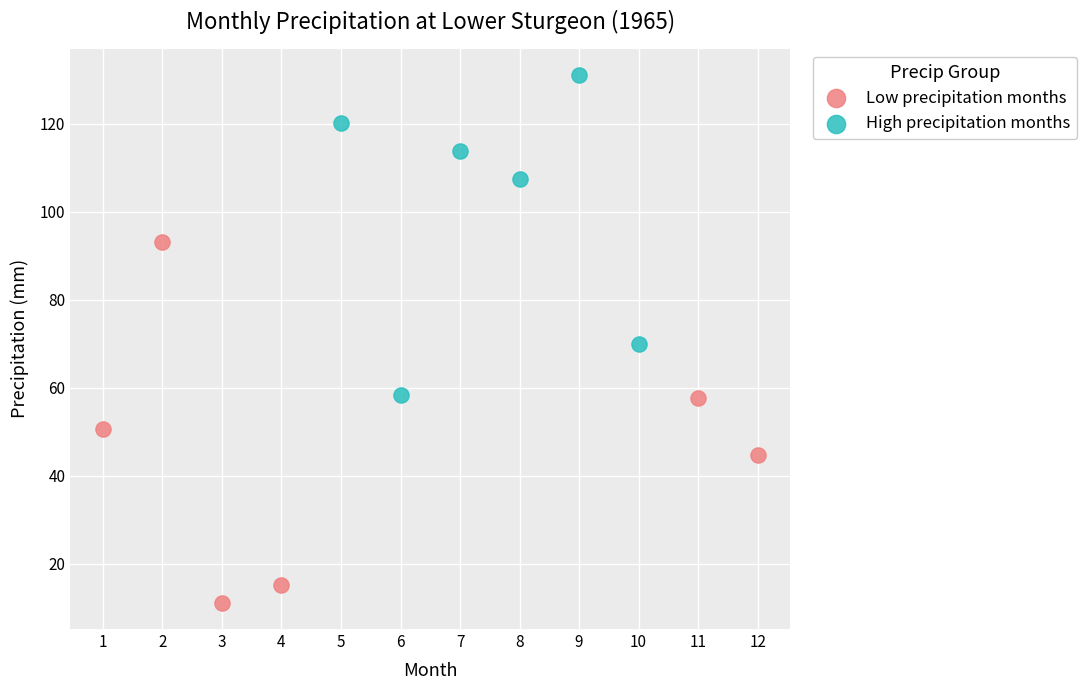

Which series contains the highest Y value?

High precipitation months